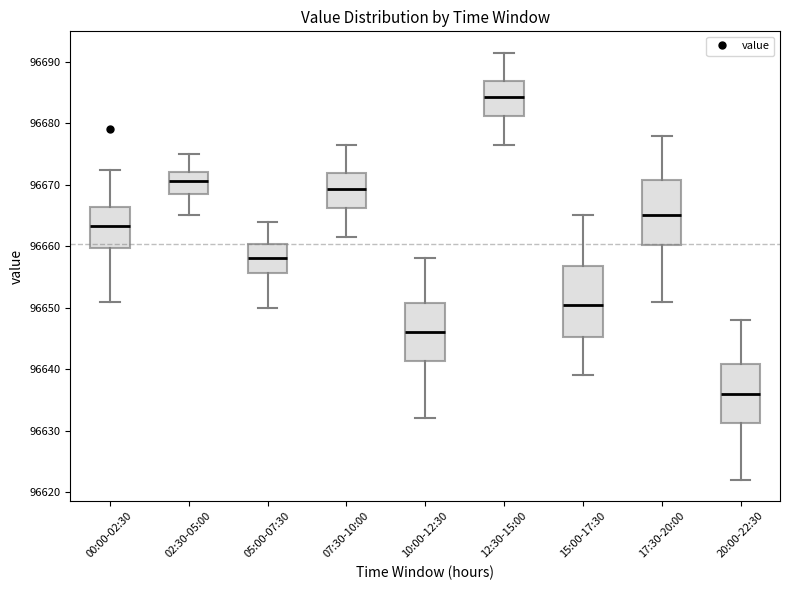

Comparing the boxes themselves (not the whiskers), which one is the tallest?

15:00-17:30